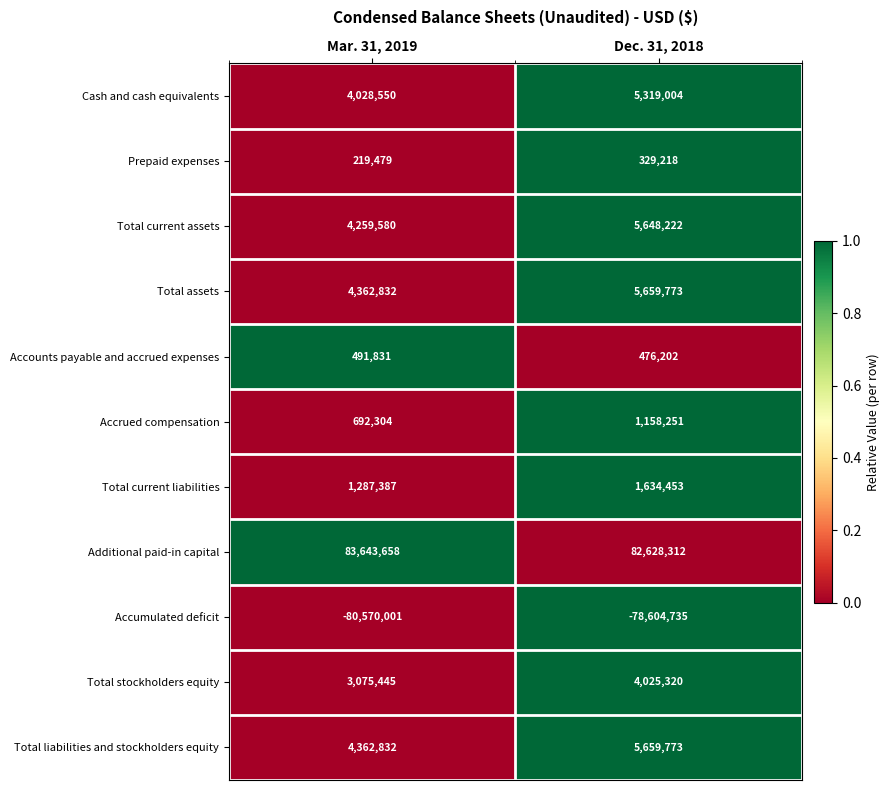

Is it true that Total stockholders equity equals 4900899 at Mar. 31, 2019?

False